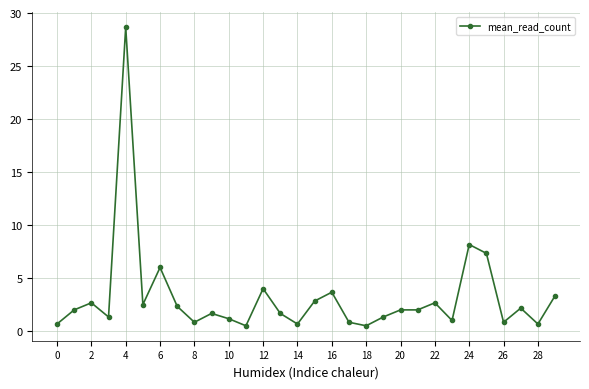

What is the sum of all values?

96.0